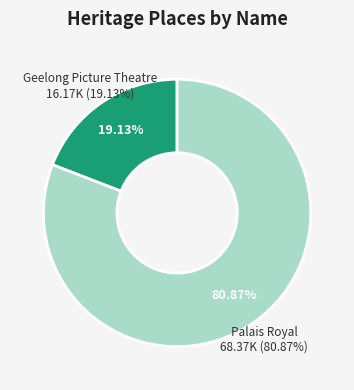

To the nearest percent, what is the combined percentage of Palais Royal and Geelong Picture Theatre?

100%